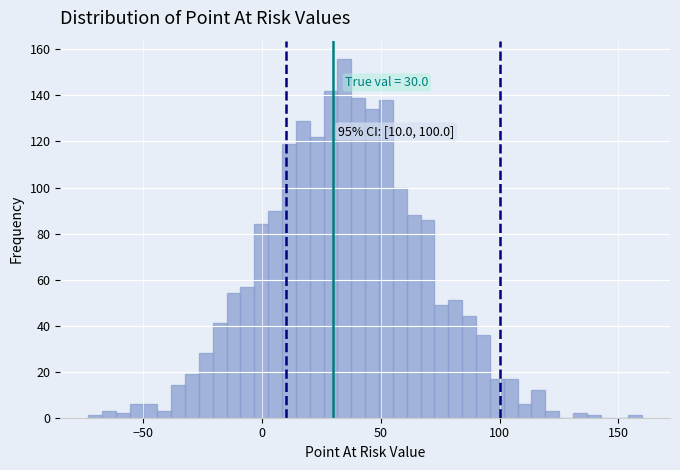

Read against the x-axis, roughly where is the centre of the tallest bar?

35